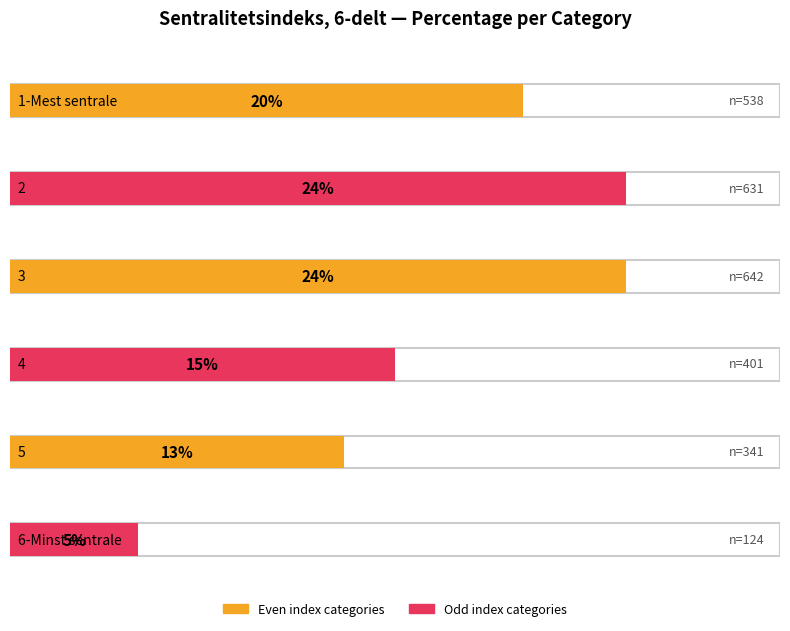

What is the approximate value at 1-Mest sentrale, to the nearest 5?

20